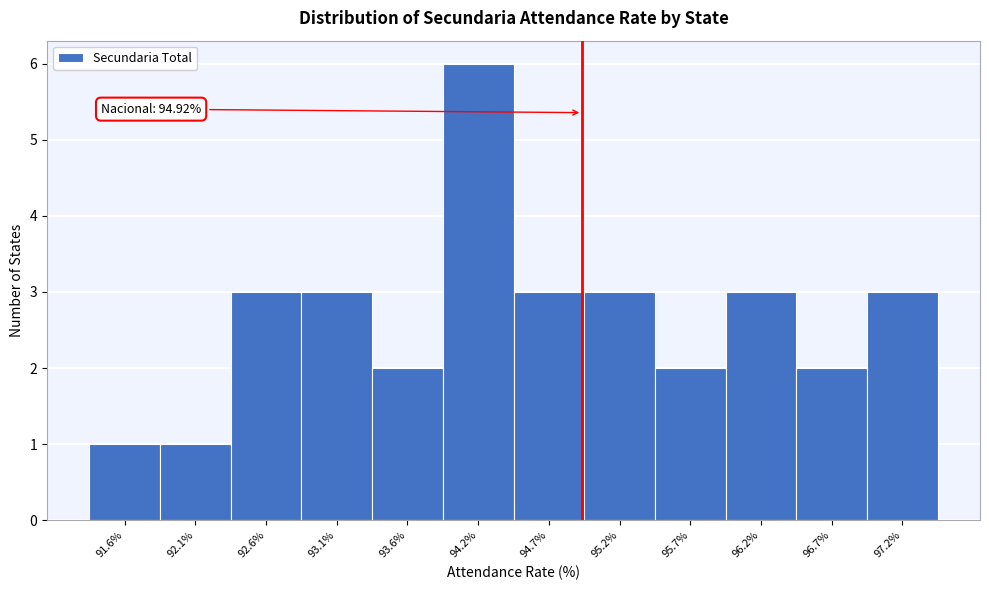

Which range on the x-axis has the tallest bar?

93.9 to 94.4